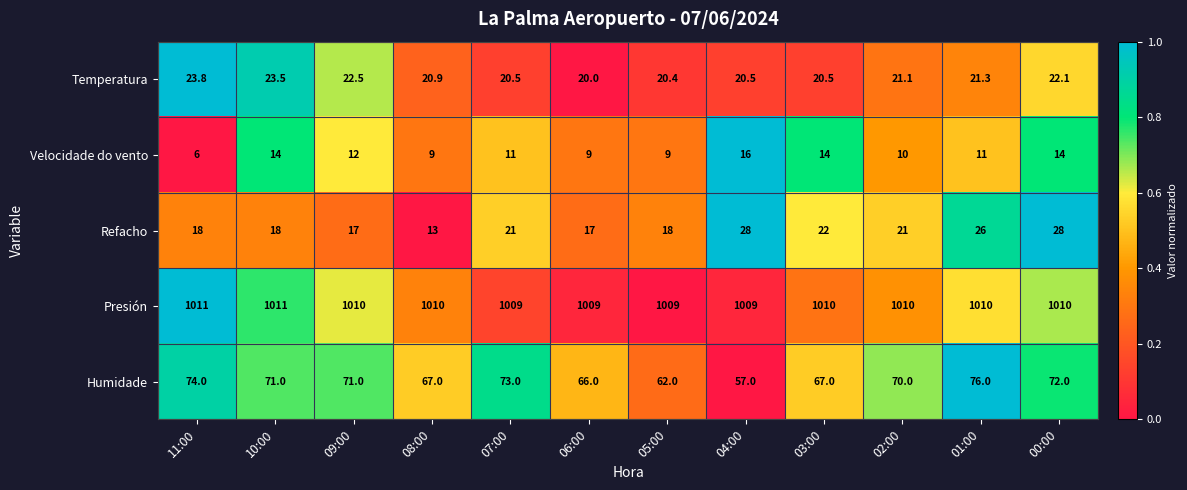

Is the value of Velocidade do vento at 08:00 greater than the value of Temperatura at 02:00?

No